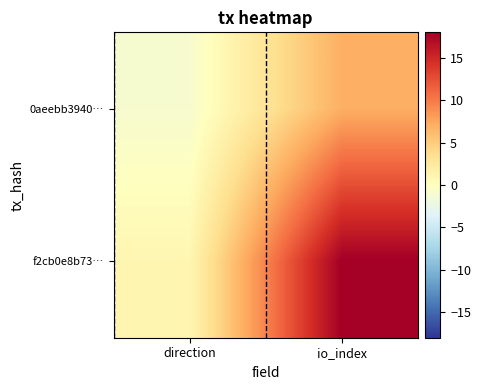

What is the minimum value shown in the chart?

-1